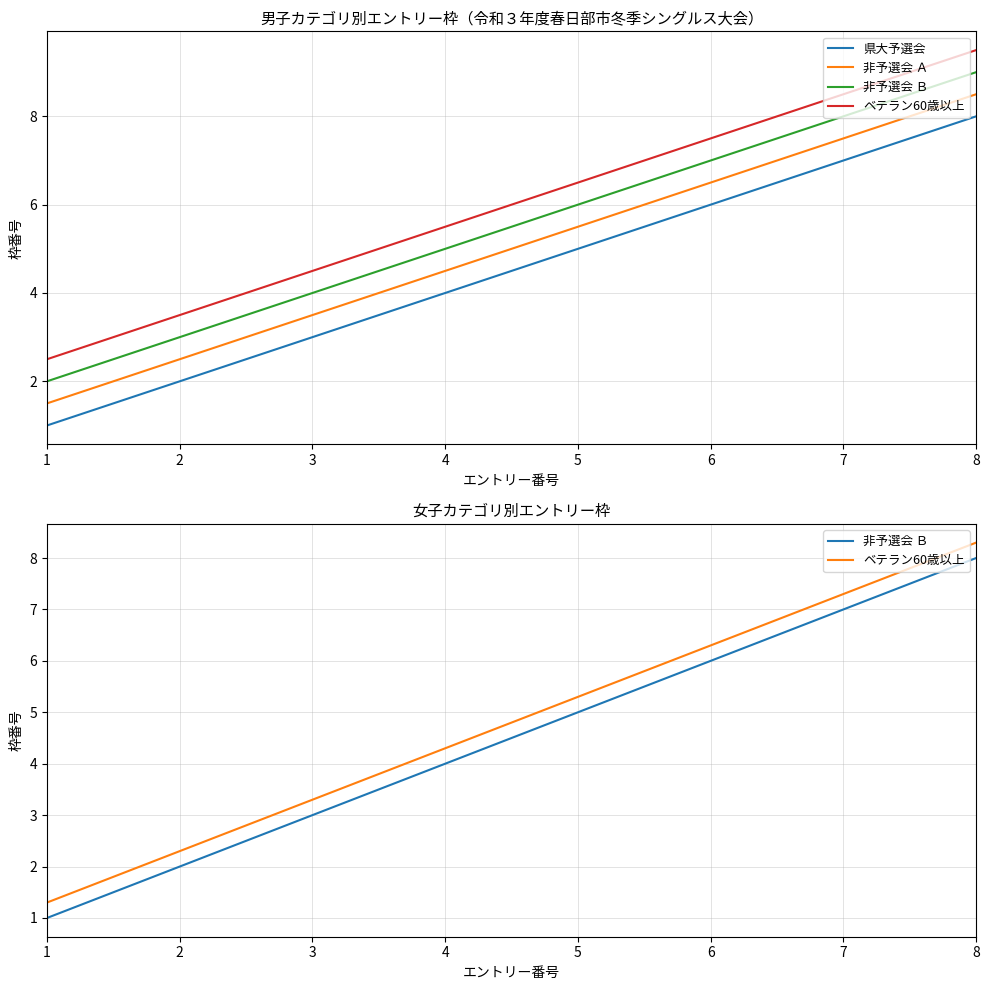

Does the chart display data point markers on the line(s)?

No